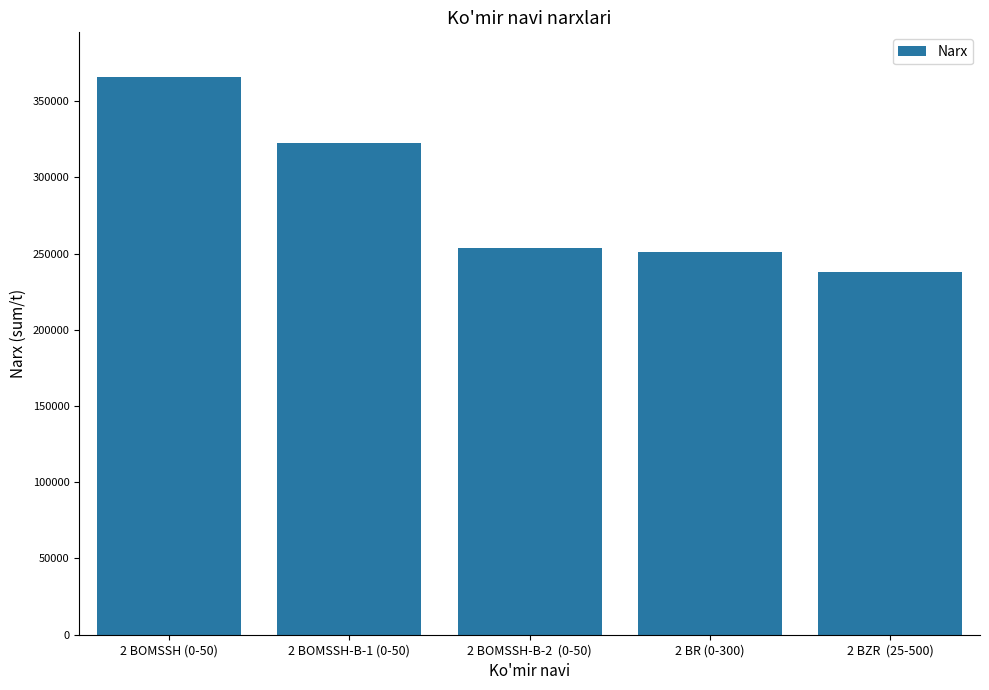

The value at 2 BOMSSH-B-2  (0-50) is 95584. True or false?

False